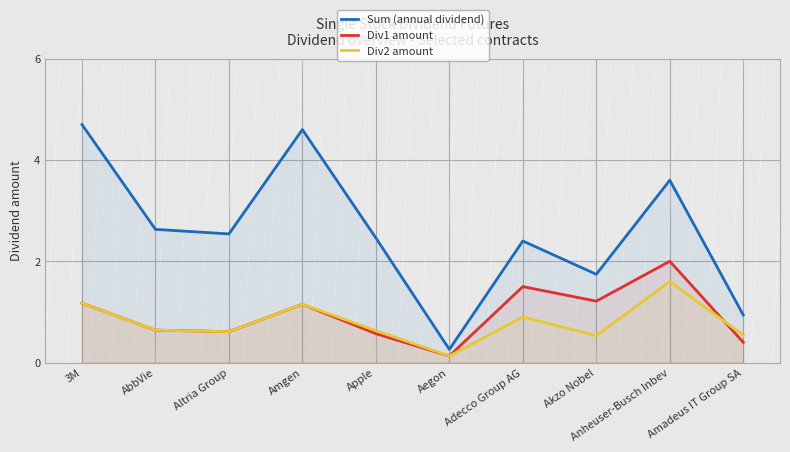

What is the sum of the Div1 amount values at Akzo Nobel and Anheuser-Busch Inbev?

3.2